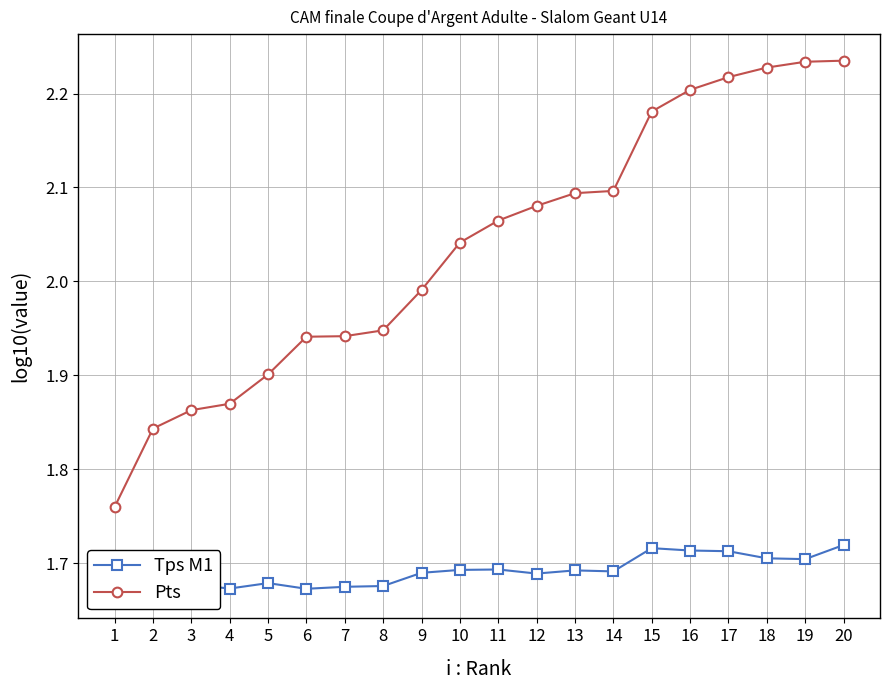

What is the value of the Pts point at the 12th from the left?

2.1